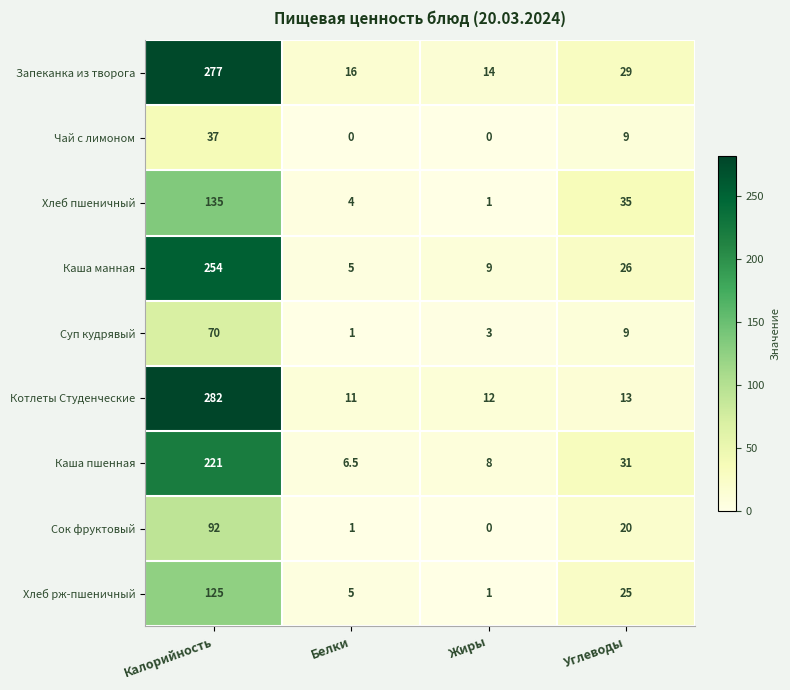

At which category is the sum across all series the highest?

Калорийность